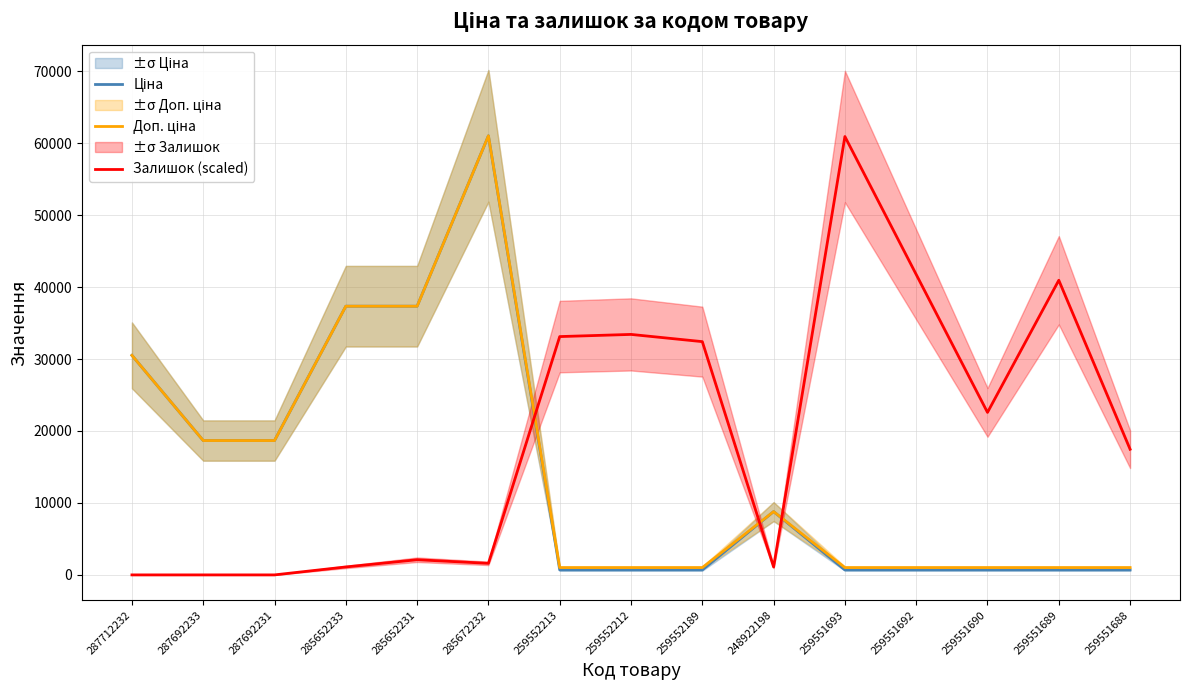

How many data points does each series have?

15